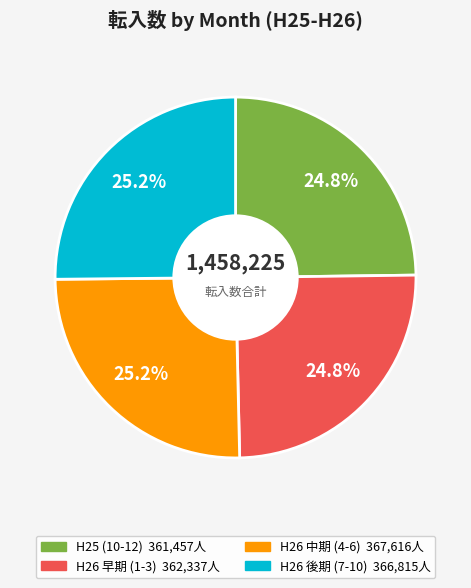

Count the number of slices in the pie.

4